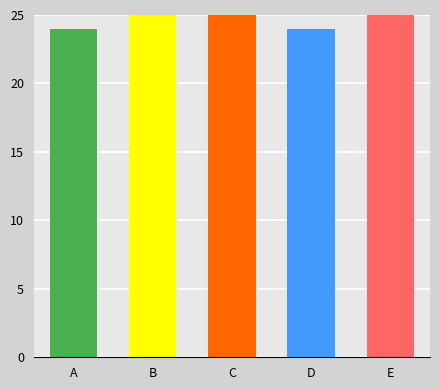

What is the maximum value shown in the chart?

25